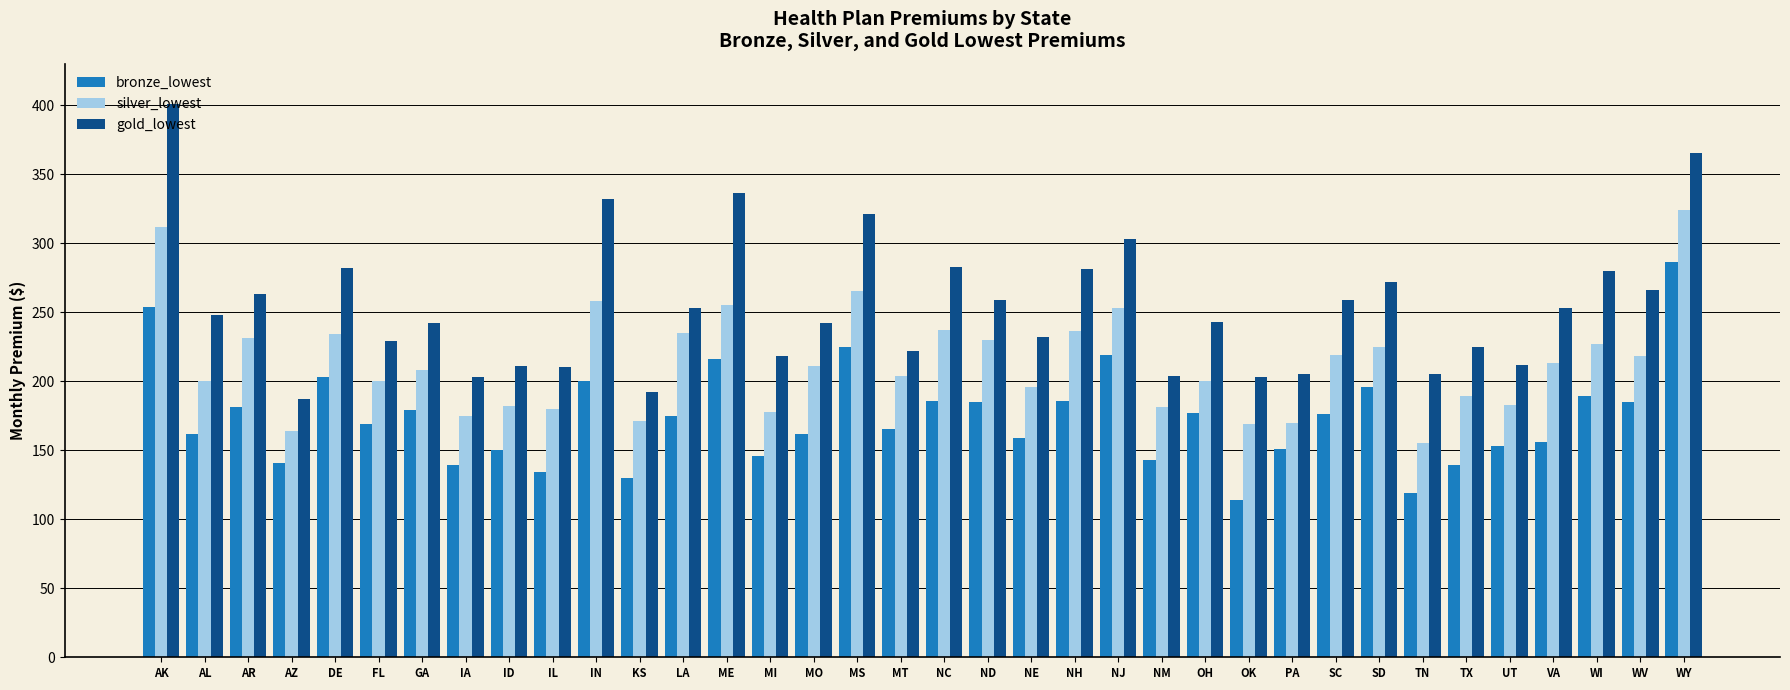

Which series has the largest range (max minus min)?

gold_lowest